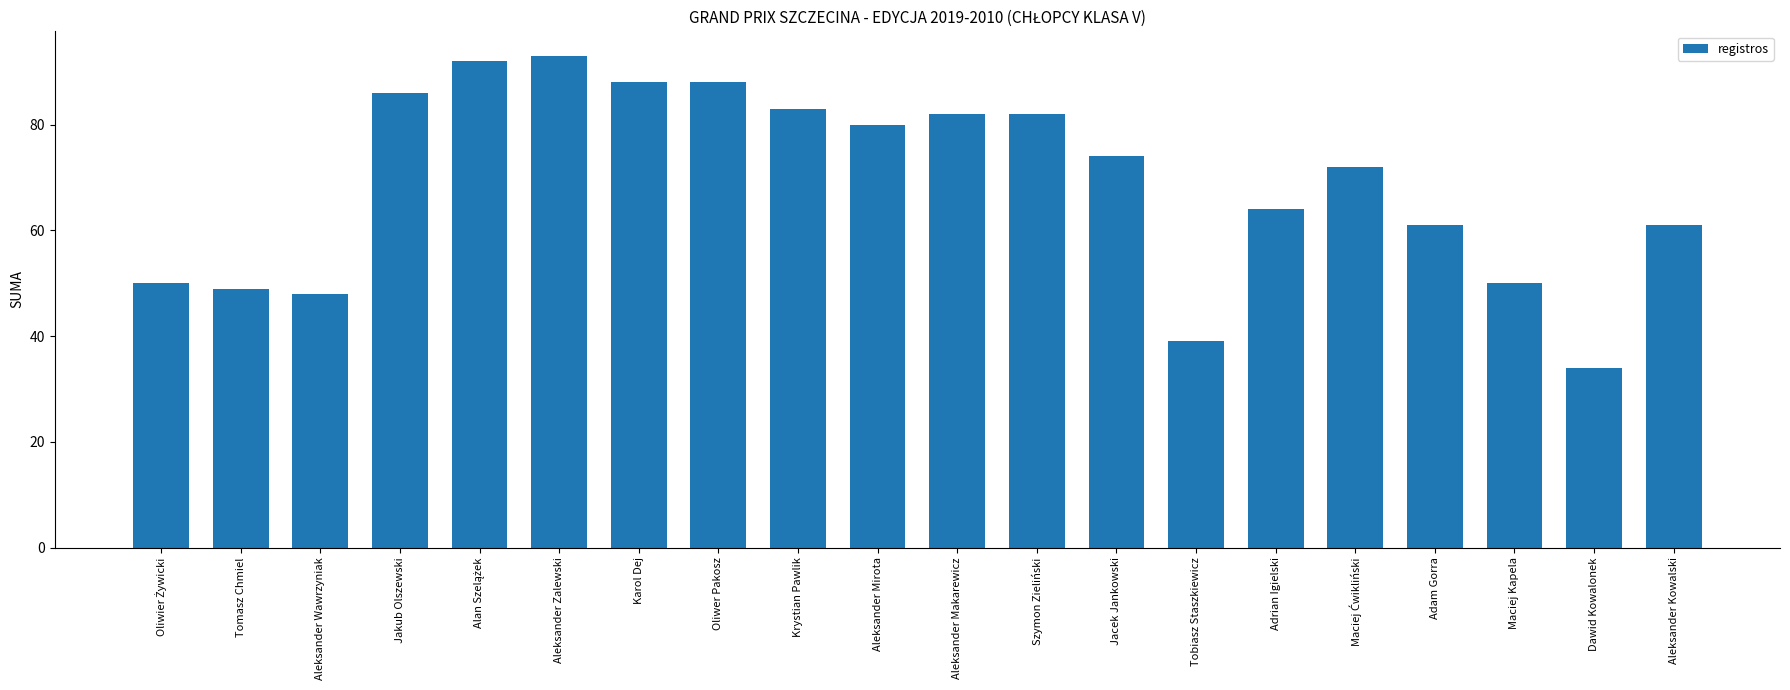

What is the label of the 10th bar from the right?

Aleksander Makarewicz